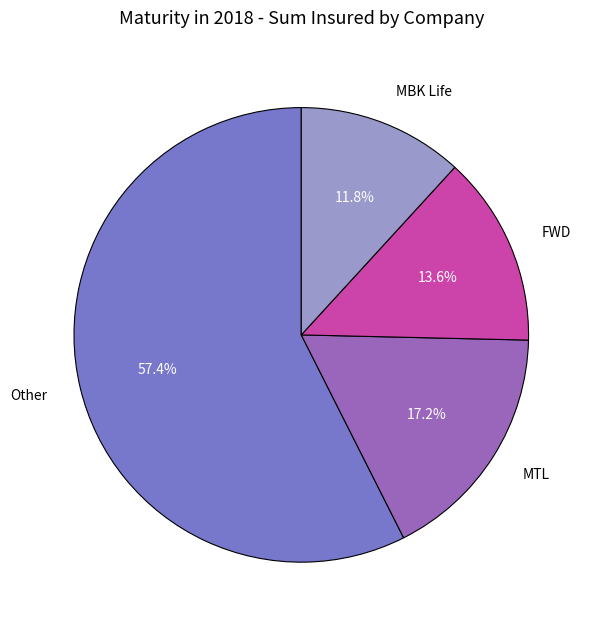

Rank the categories by value from highest to lowest.

Other, MTL, FWD, MBK Life